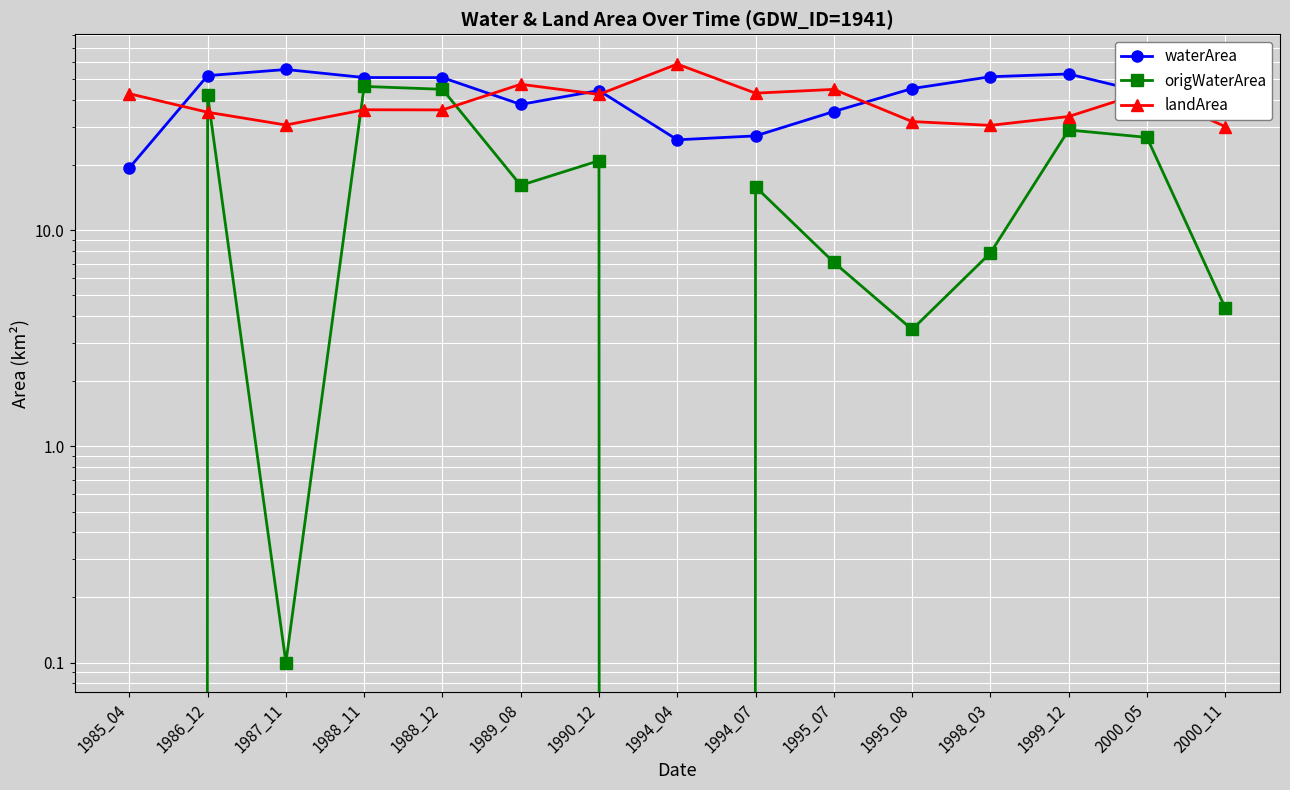

Rank the series at 2000_05 from highest to lowest value.

landArea, waterArea, origWaterArea